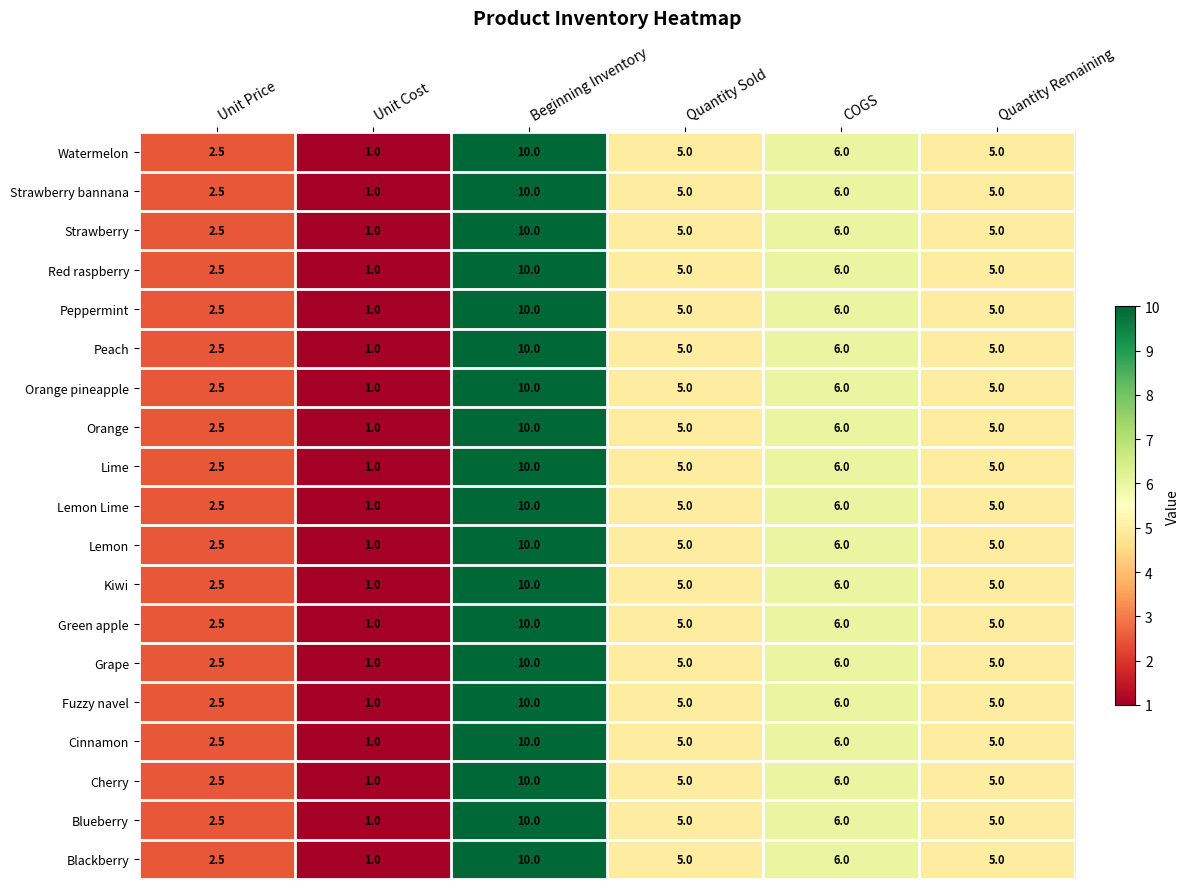

Which label corresponds to the smallest value in the chart?

Unit Cost